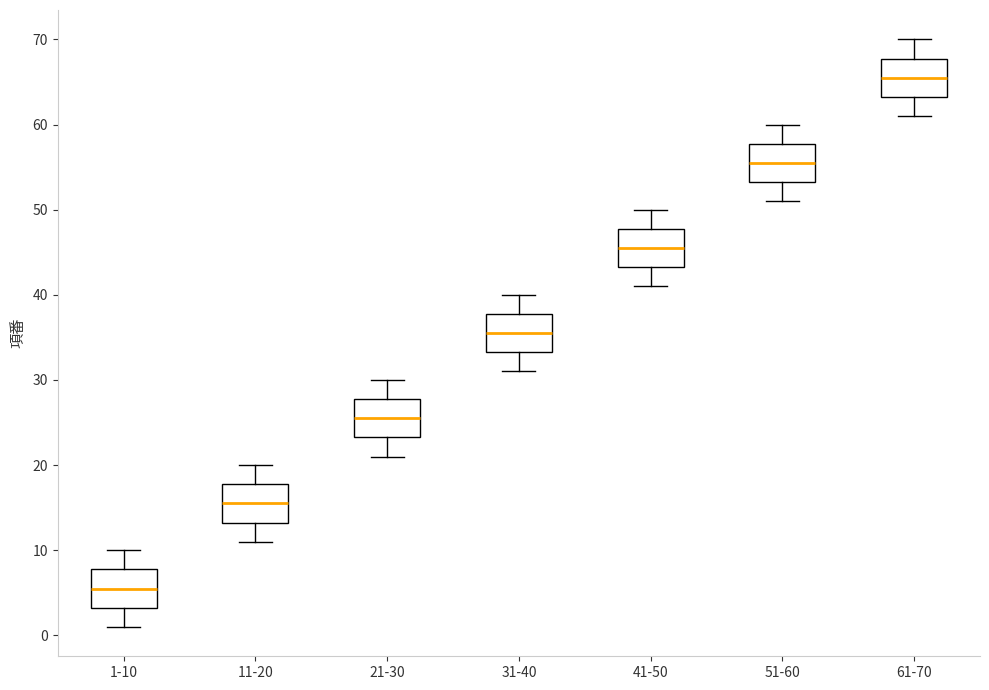

Reading left to right, read every box against the y-axis: the position of its median line, the range the box covers, and the ends of its whiskers. The values are not printed on the chart, so give them approximately, as read against the axis.

1-10: median 6, box 3 to 8, whiskers 1 to 10
11-20: median 16, box 13 to 18, whiskers 11 to 20
21-30: median 26, box 23 to 28, whiskers 21 to 30
31-40: median 36, box 33 to 38, whiskers 31 to 40
41-50: median 46, box 43 to 48, whiskers 41 to 50
51-60: median 56, box 53 to 58, whiskers 51 to 60
61-70: median 66, box 63 to 68, whiskers 61 to 70